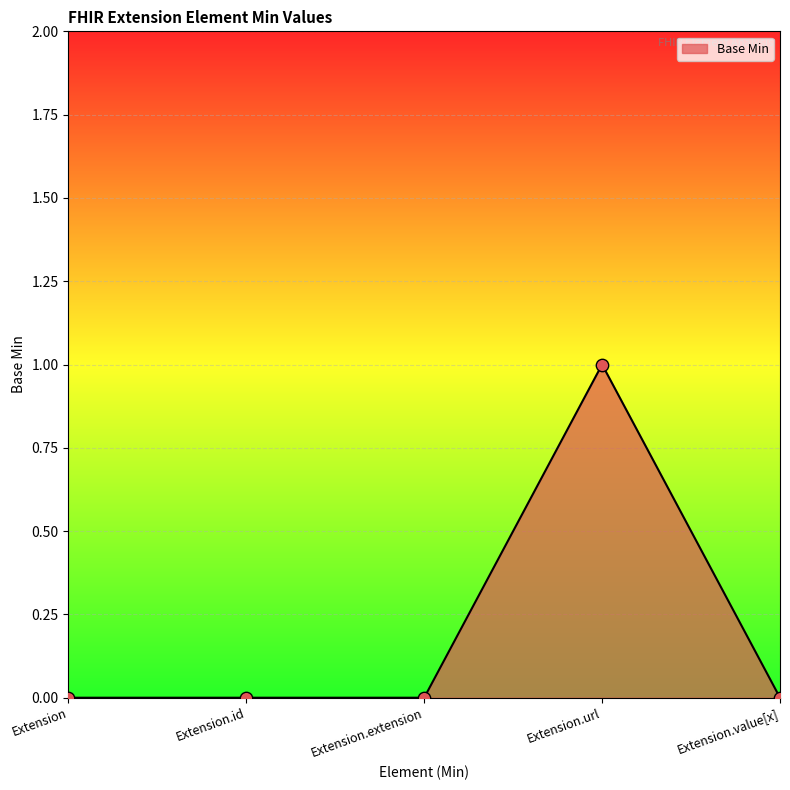

Between Extension.url and Extension.extension, which is larger?

Extension.url